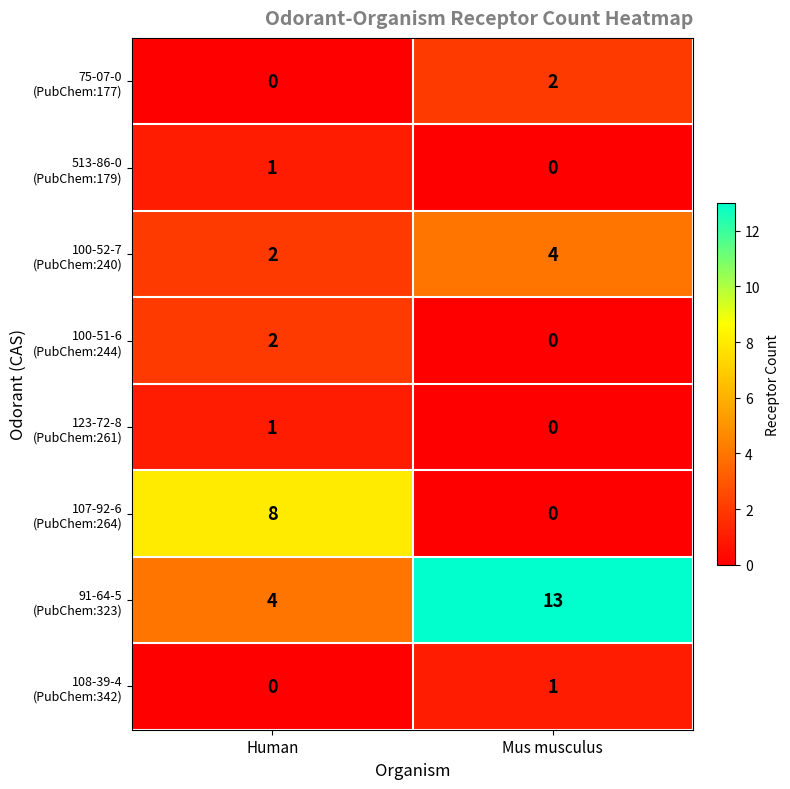

At which category is the sum across all series the highest?

Mus musculus